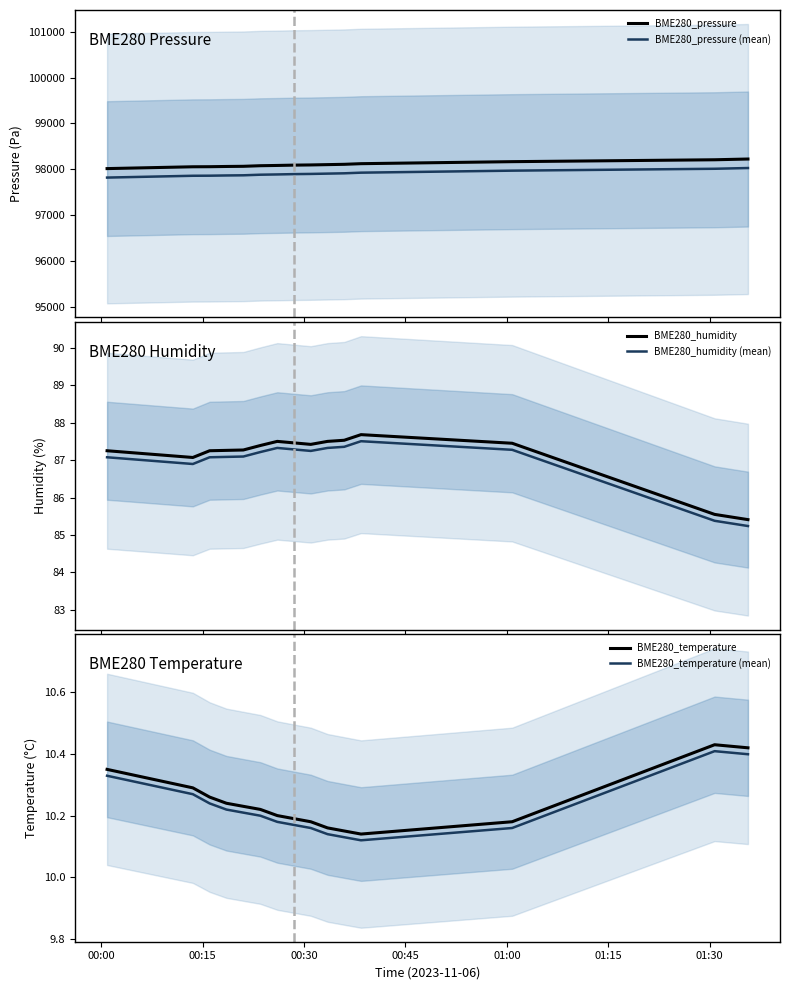

What is the smallest value displayed?

10.1